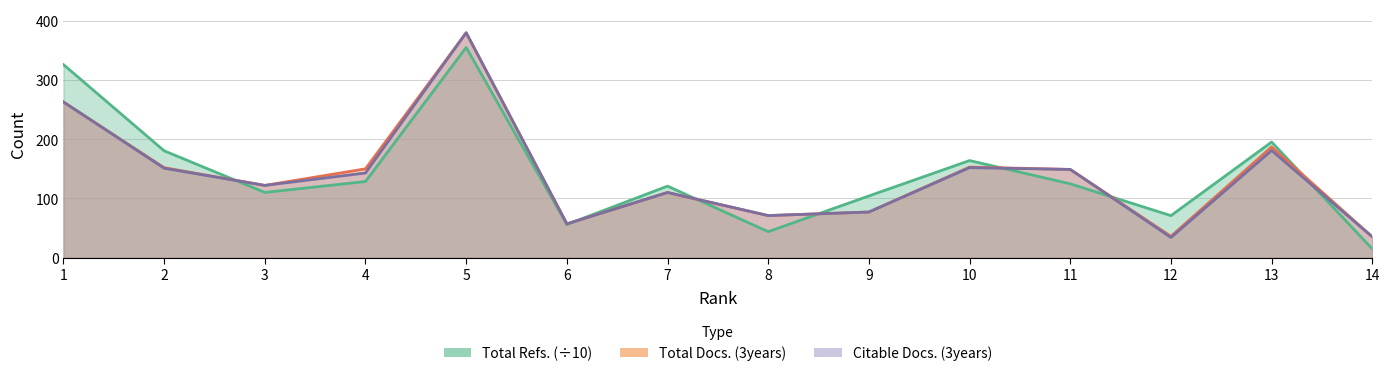

Where is Total Refs. nearest to the value 184?

2